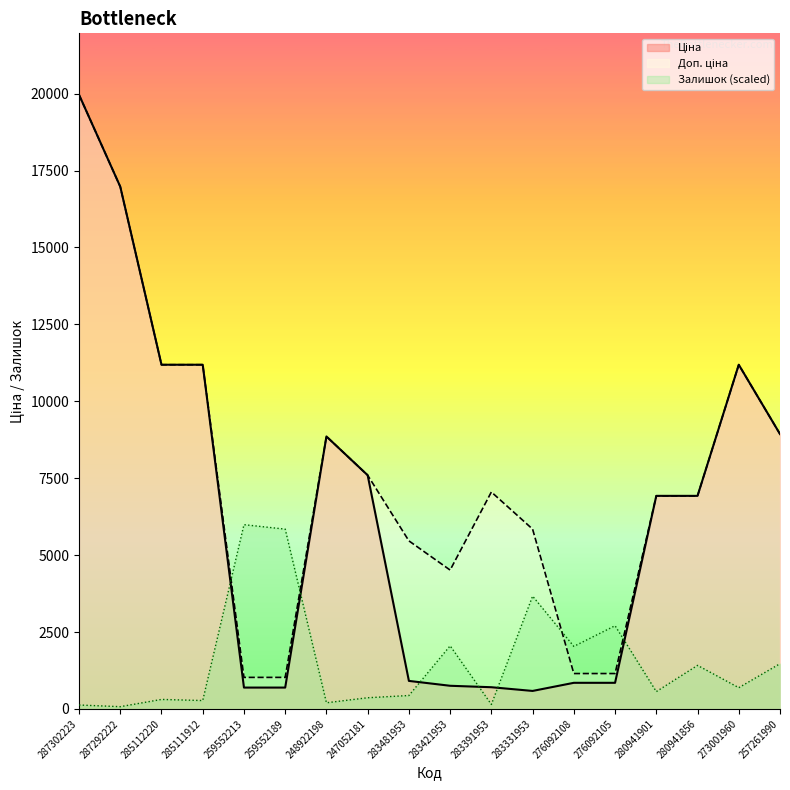

True or false: Доп. ціна and Ціна cross at least once.

False